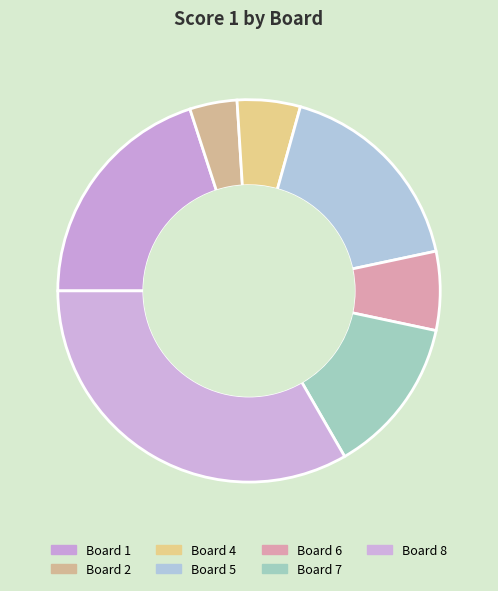

To the nearest percent, what is the average slice percentage?

12%